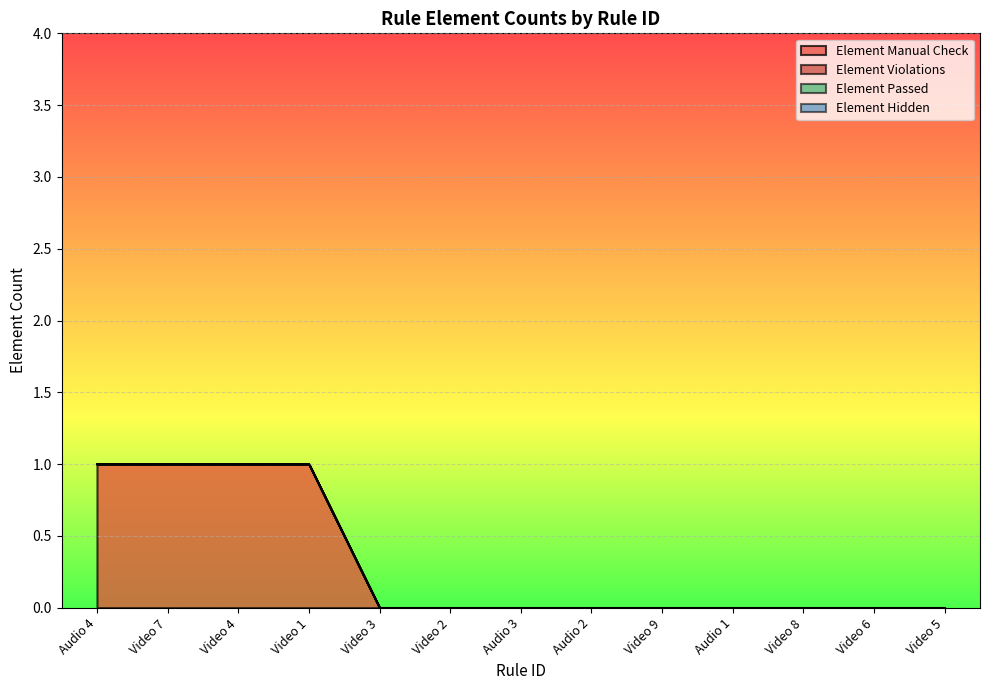

What are all the series names shown in the legend?

Element Manual Check, Element Violations, Element Passed, Element Hidden